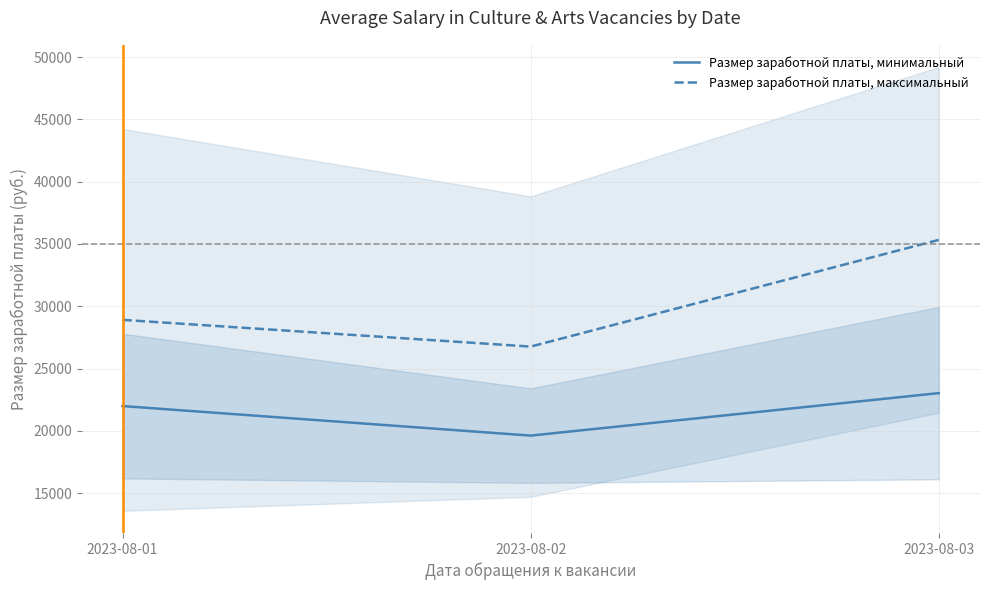

How many distinct data groups are displayed?

2